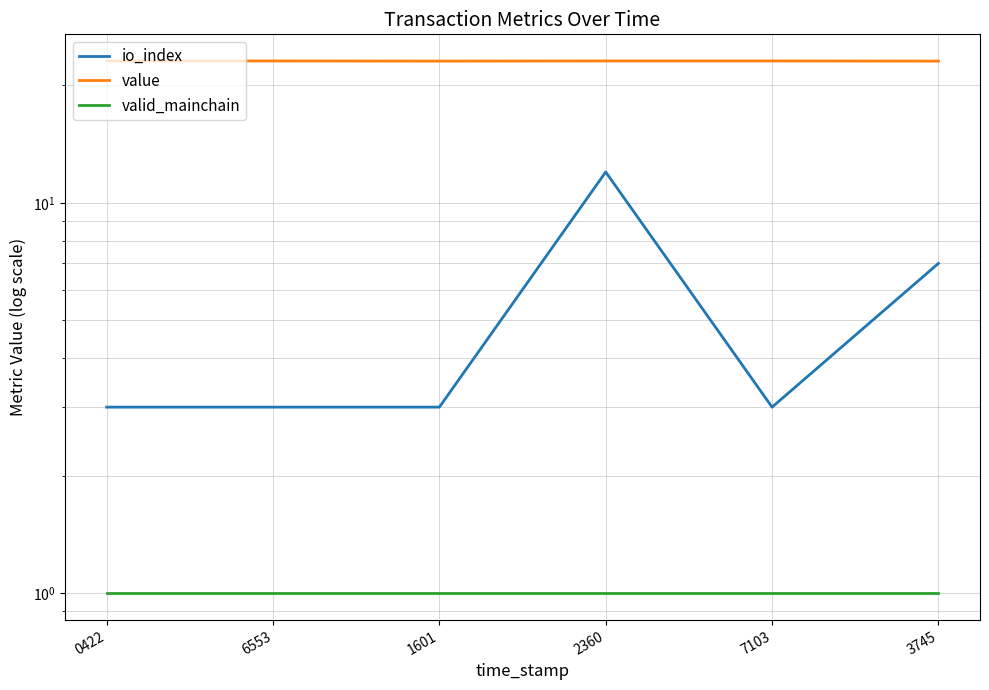

Reading left to right, what are all the values shown in this chart?

io_index: 3.0	3.0	3.0	12.0	3.0	7.0
value: 23.1	23.1	23.1	23.1	23.1	23.1
valid_mainchain: 1.0	1.0	1.0	1.0	1.0	1.0